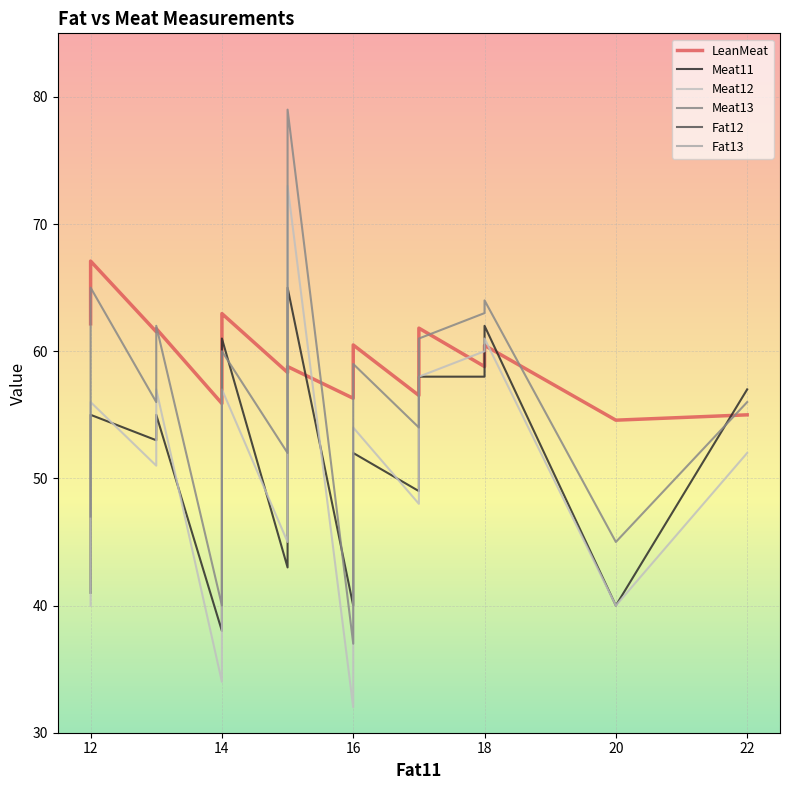

List the series in order of their peak value, highest first.

Meat13, Meat12, LeanMeat, Meat11, Fat12, Fat13